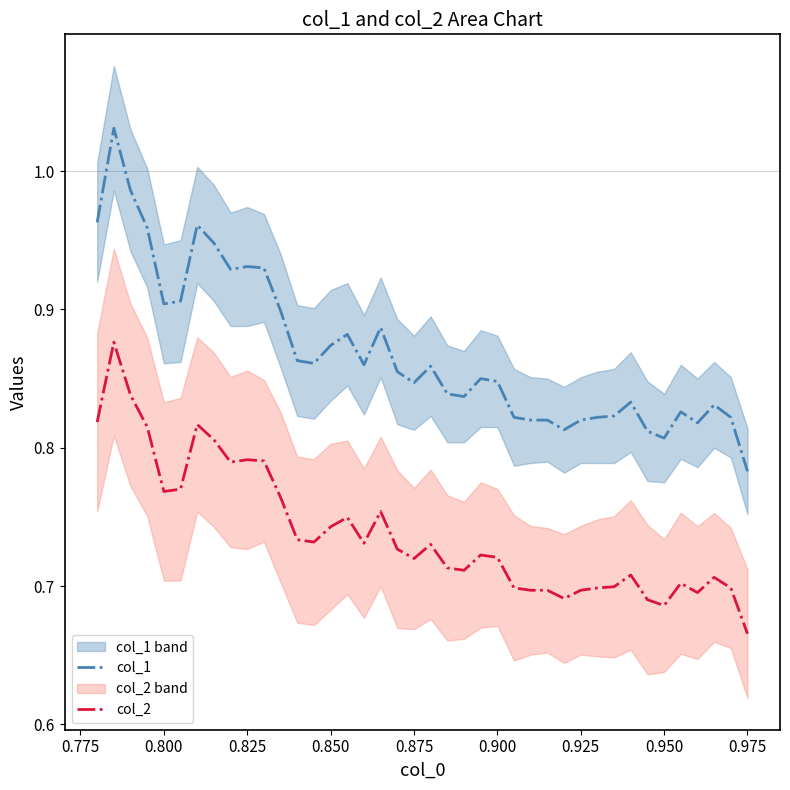

True or false: col_1 has a value of 0.6 at 0.925.

False